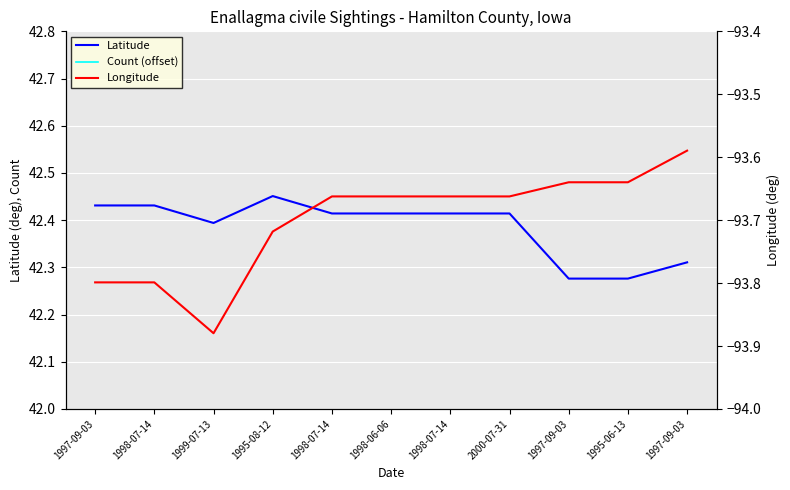

Is it true that Count (offset) equals 25.2 at 1995-08-12?

False